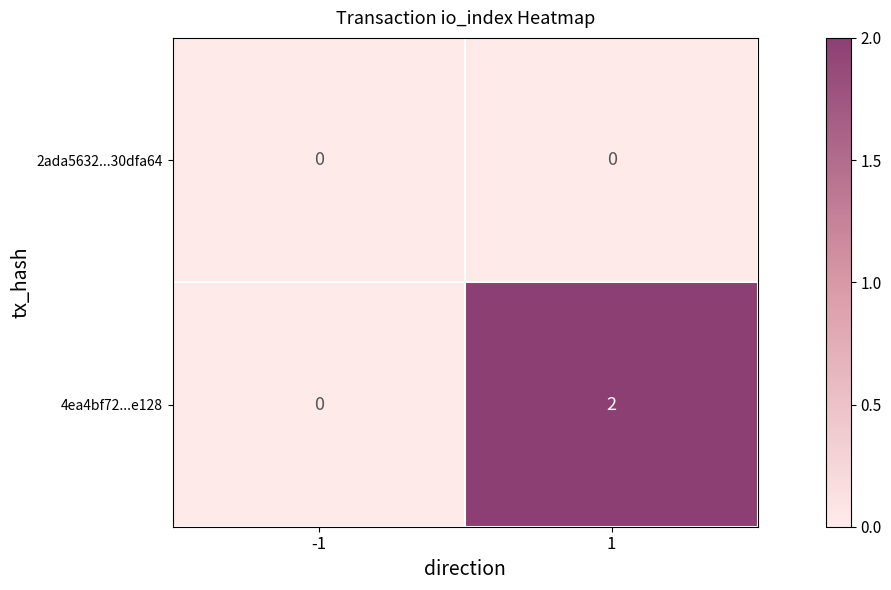

Reading left to right, what are all the values shown in this chart?

2ada5632...30dfa64: -1=0	1=0
4ea4bf72...e128: -1=0	1=2